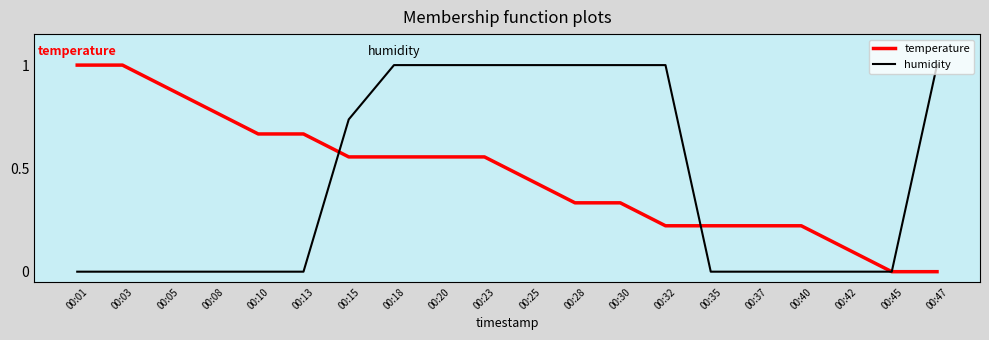

What is the total value across all series at 00:23?

1.6